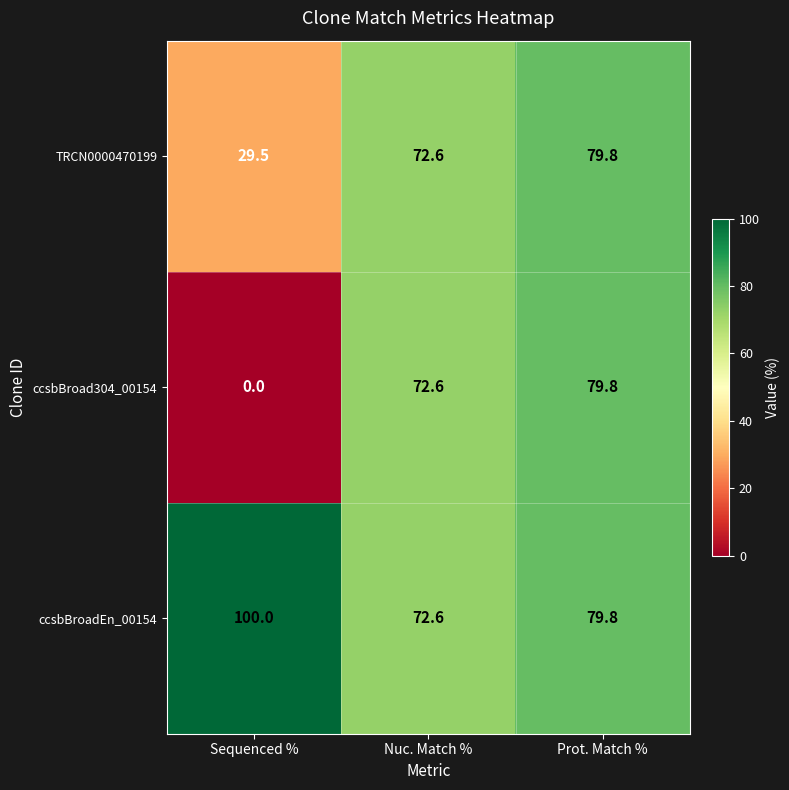

What is the difference between the maximum and minimum values in the ccsbBroadEn_00154 series?

27.4